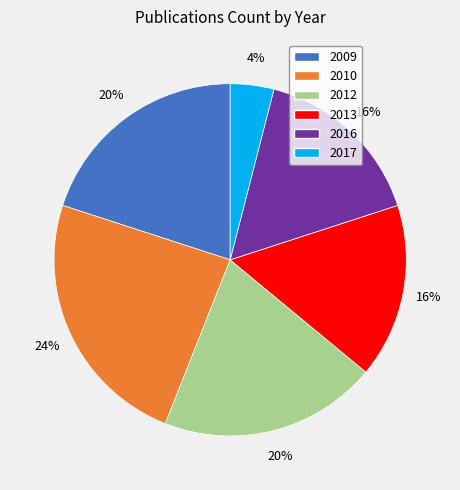

Which slice is the largest?

2010